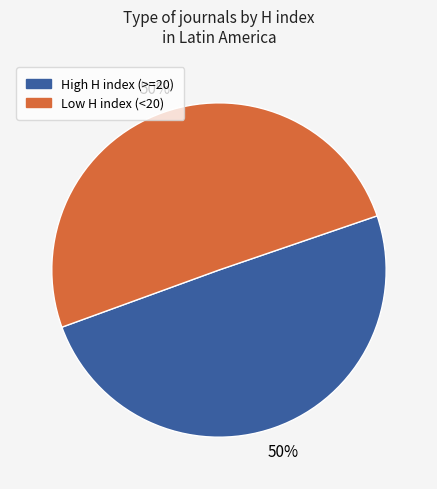

To the nearest percent, what is the average slice percentage?

50%